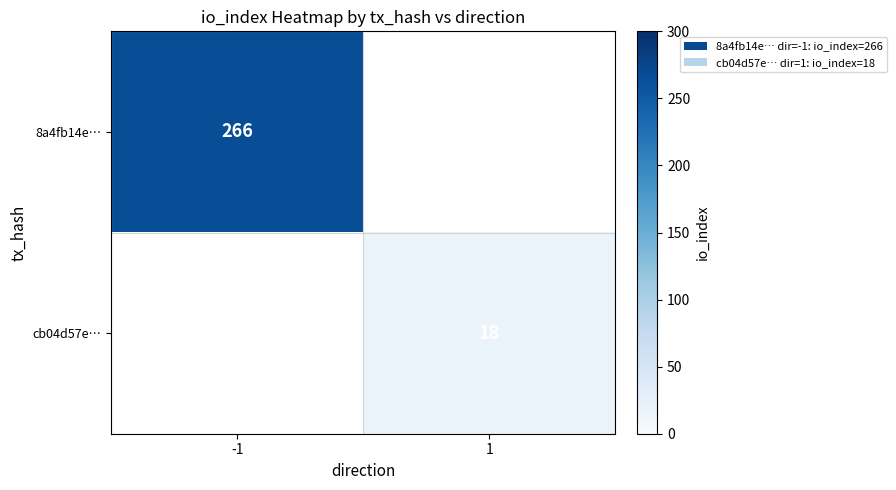

What is the greatest value displayed?

266.0